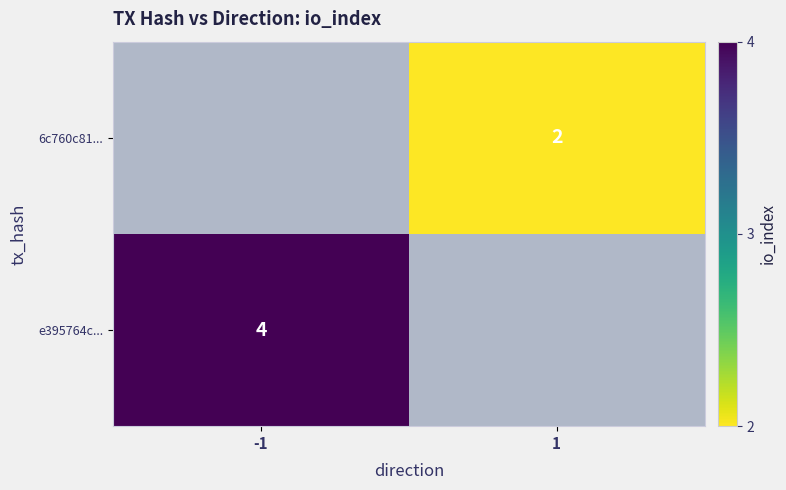

How many distinct data groups are displayed?

2